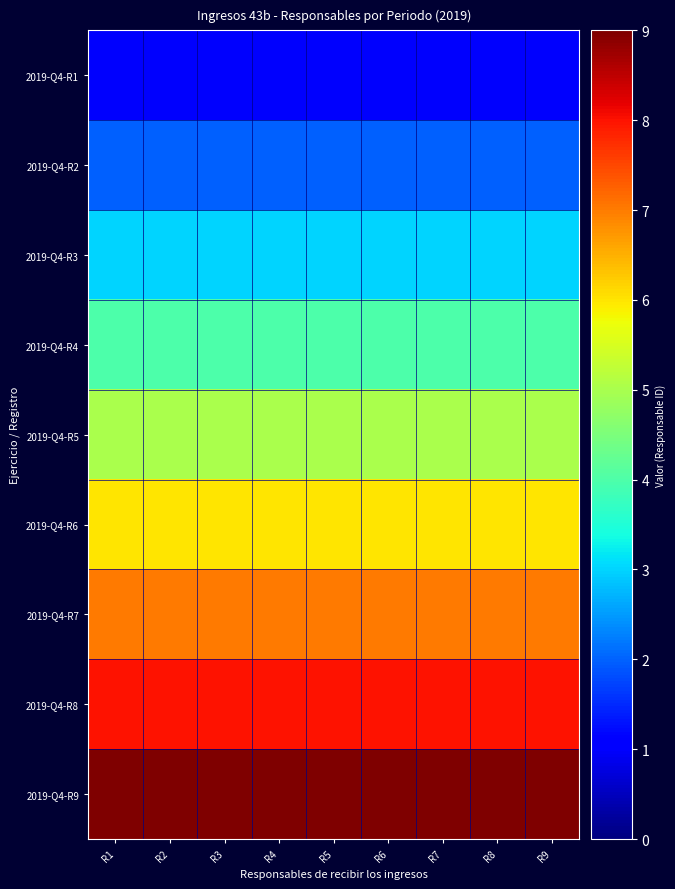

Reading left to right, what are all the values shown in this chart?

2019-Q4-R1: R1=1	R2=1	R3=1	R4=1	R5=1	R6=1	R7=1	R8=1	R9=1
2019-Q4-R2: R1=2	R2=2	R3=2	R4=2	R5=2	R6=2	R7=2	R8=2	R9=2
2019-Q4-R3: R1=3	R2=3	R3=3	R4=3	R5=3	R6=3	R7=3	R8=3	R9=3
2019-Q4-R4: R1=4	R2=4	R3=4	R4=4	R5=4	R6=4	R7=4	R8=4	R9=4
2019-Q4-R5: R1=5	R2=5	R3=5	R4=5	R5=5	R6=5	R7=5	R8=5	R9=5
2019-Q4-R6: R1=6	R2=6	R3=6	R4=6	R5=6	R6=6	R7=6	R8=6	R9=6
2019-Q4-R7: R1=7	R2=7	R3=7	R4=7	R5=7	R6=7	R7=7	R8=7	R9=7
2019-Q4-R8: R1=8	R2=8	R3=8	R4=8	R5=8	R6=8	R7=8	R8=8	R9=8
2019-Q4-R9: R1=9	R2=9	R3=9	R4=9	R5=9	R6=9	R7=9	R8=9	R9=9